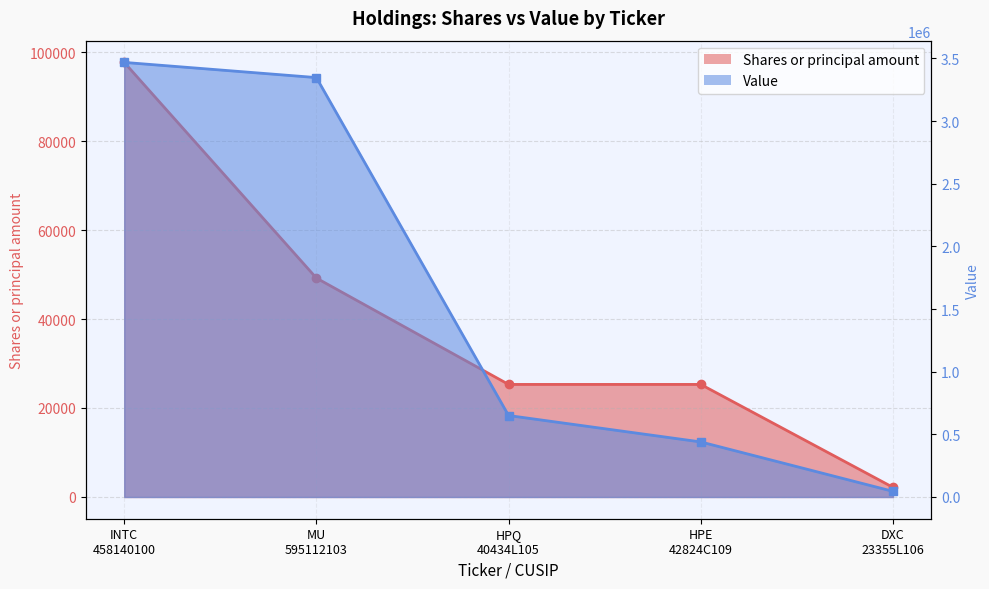

The Value series shows 3468262 at INTC
458140100. True or false?

True